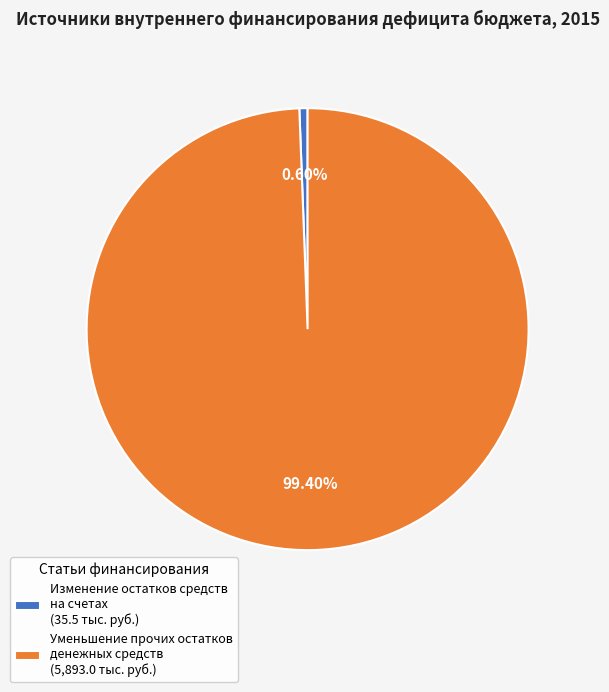

Is there a majority slice in this chart?

Yes